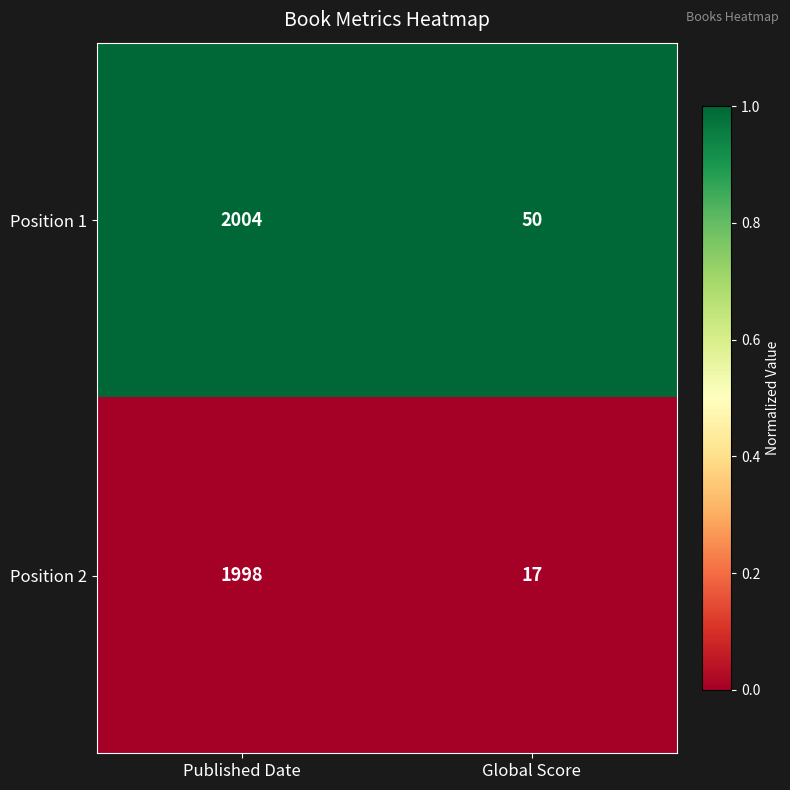

What is the approximate value of Position 2 at Published Date?

1998